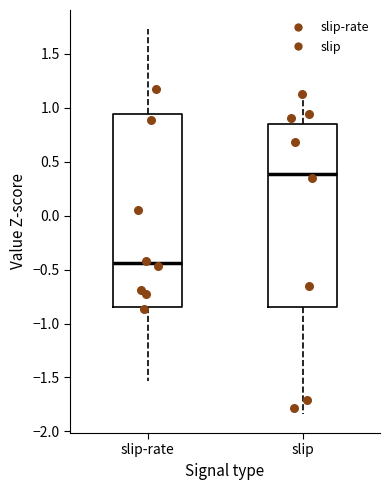

Which box is the tallest, from its lower edge to its upper edge?

slip-rate